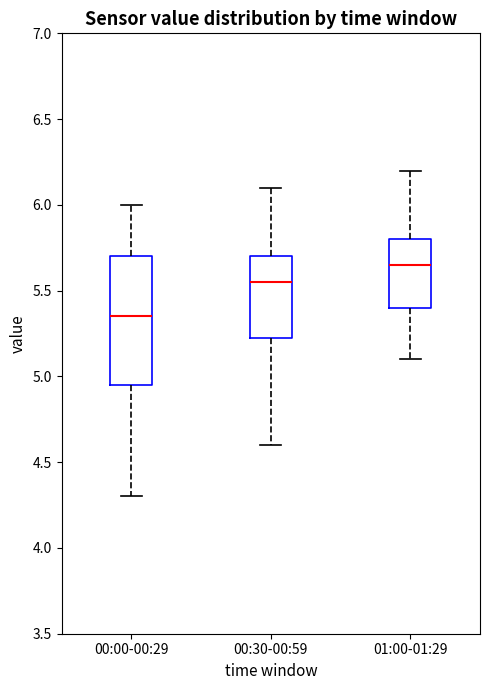

Which box has the highest median line?

01:00-01:29